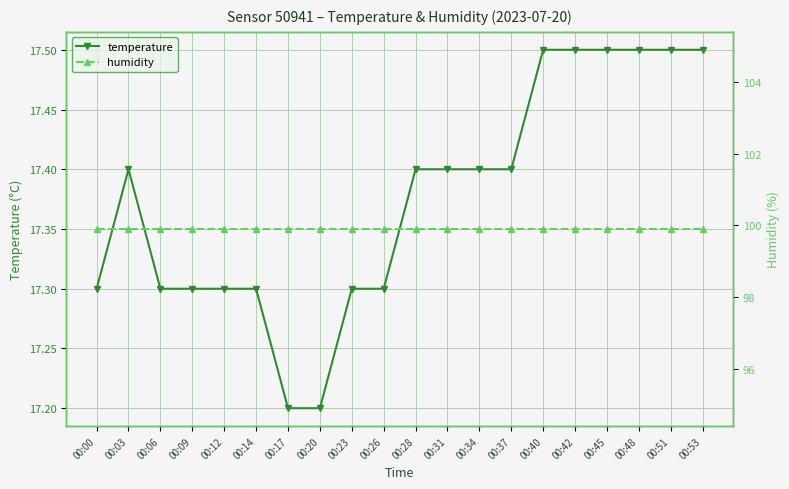

Which series has the largest range (max minus min)?

temperature